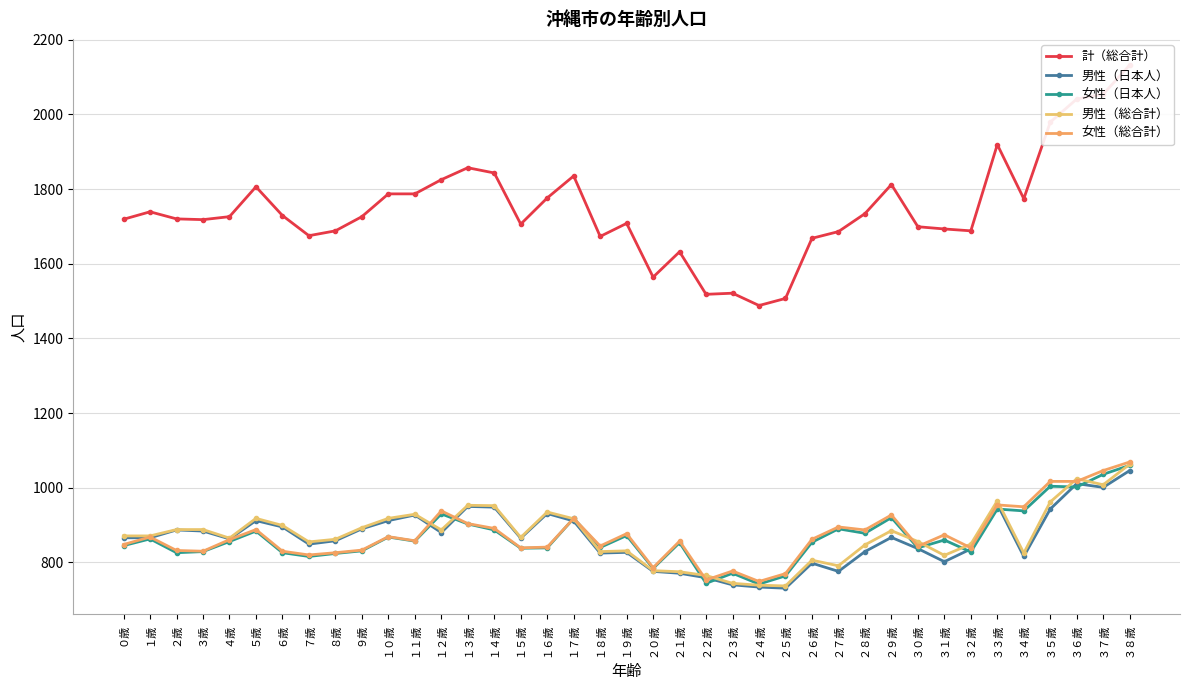

In 計（総合計）, how many points are higher than both neighbors (excluding endpoints)?

9